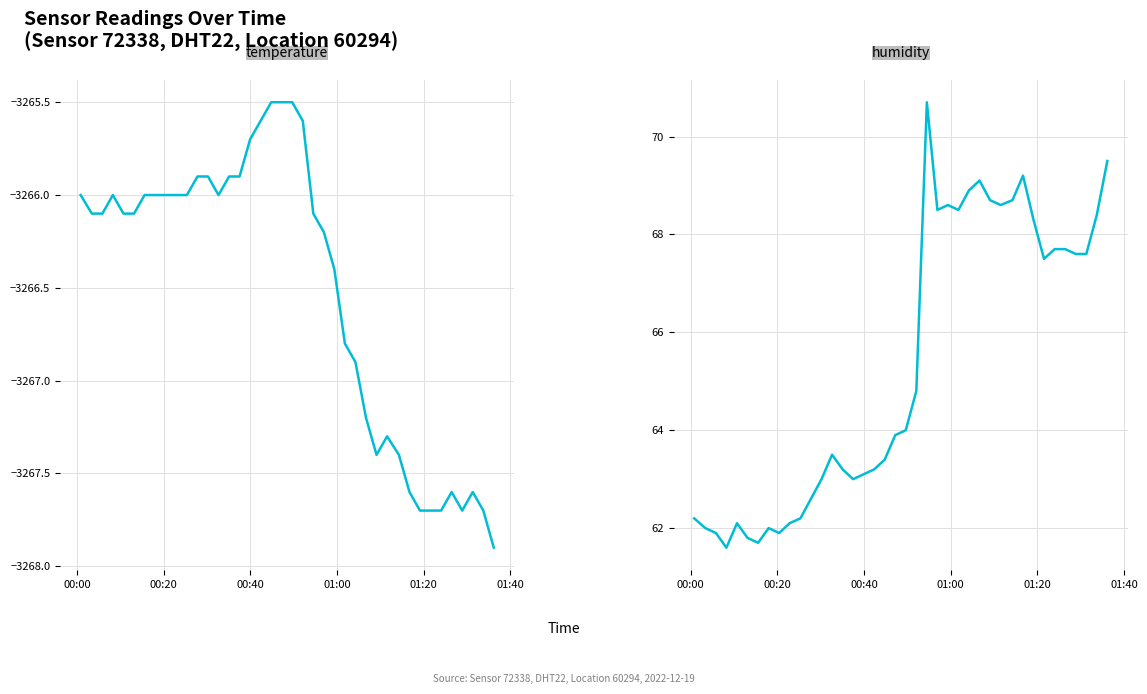

At how many categories does at least one series exceed 42?

40